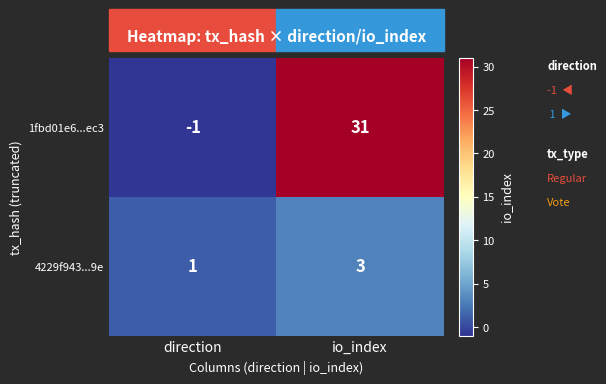

Which series has the largest total across all categories?

1fbd01e6...ec3